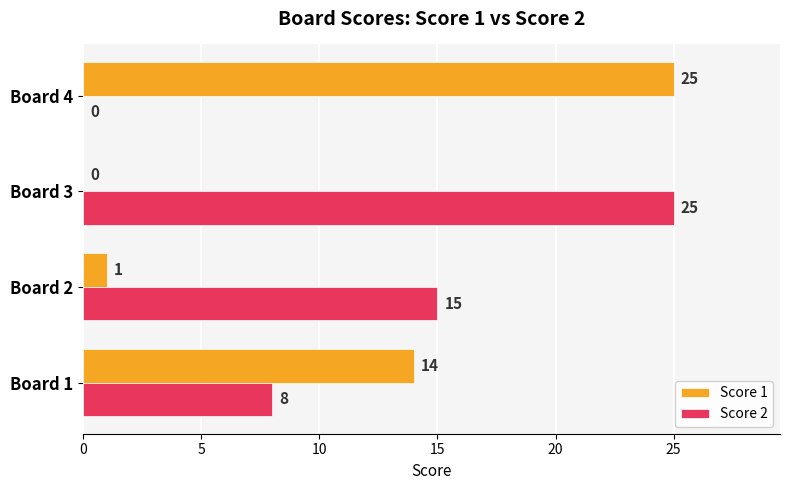

Count the number of data series in this chart.

2